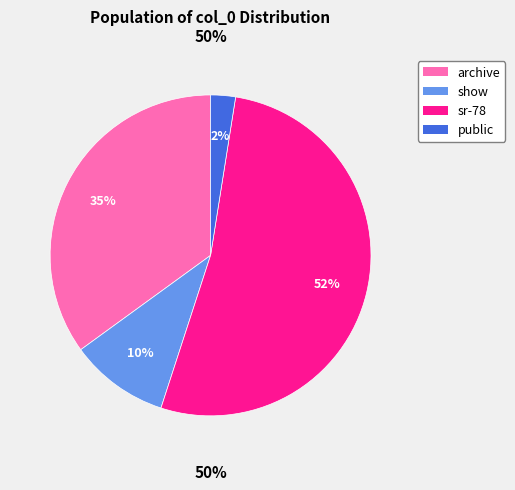

Approximately how many times larger is the value at public compared to archive?

0.1